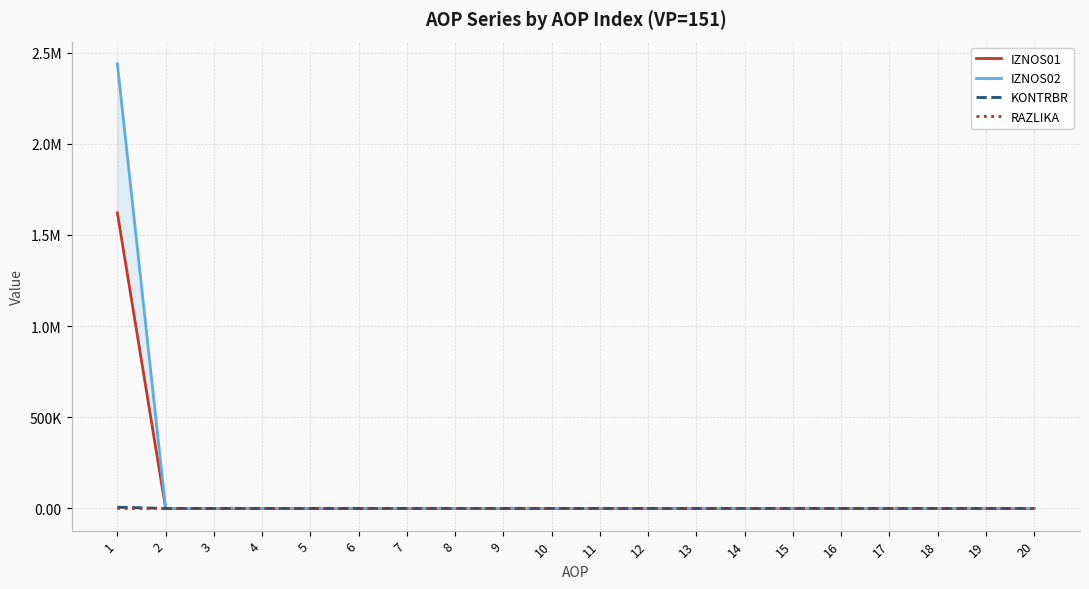

True or false: IZNOS02 and KONTRBR intersect in this chart.

False